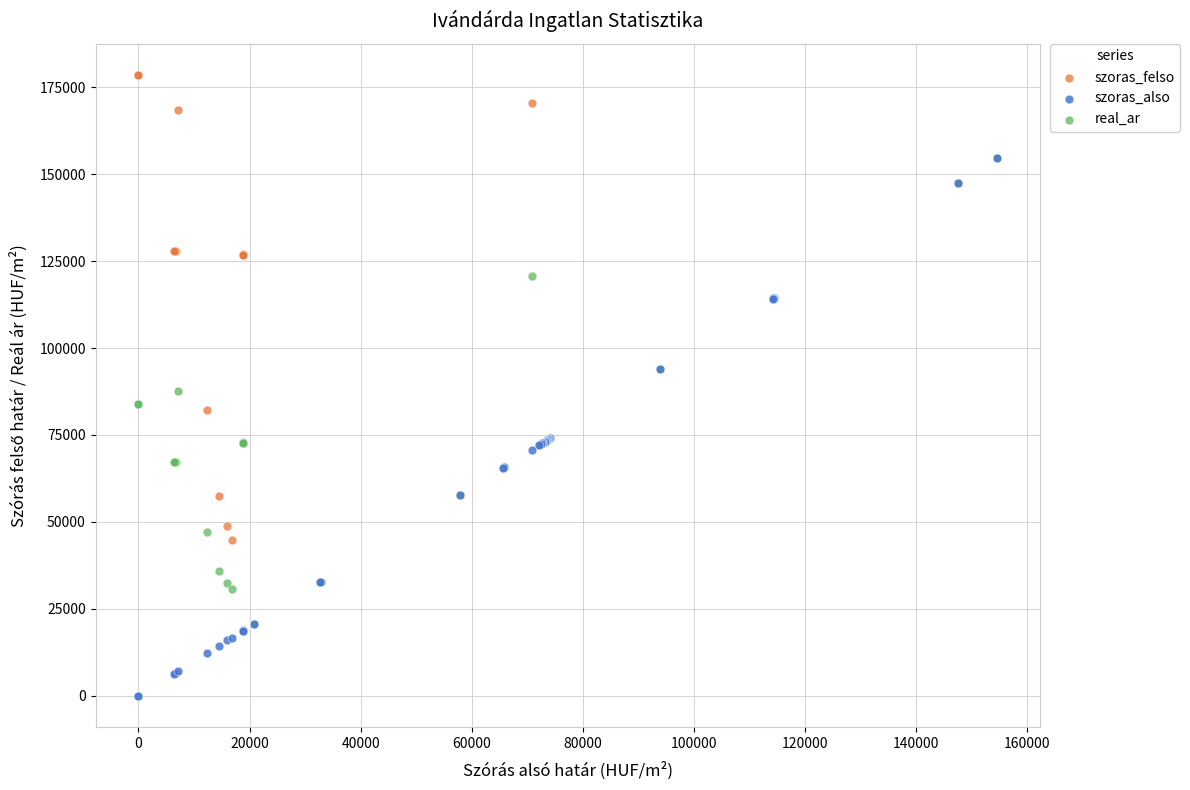

Which series reaches the minimum Y coordinate?

szoras_also